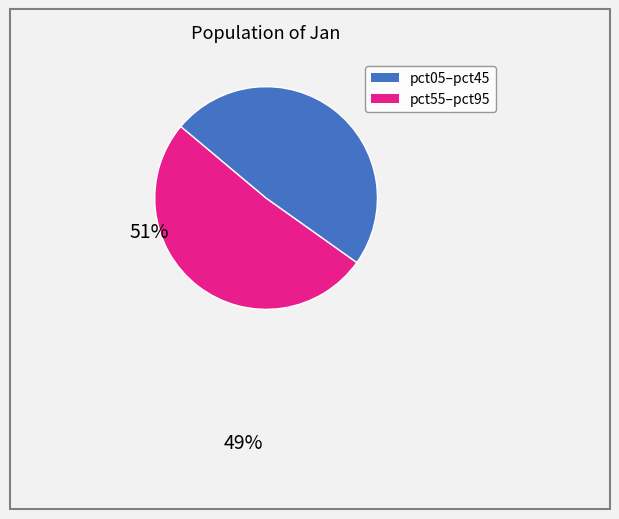

How many segments does this pie chart have?

2